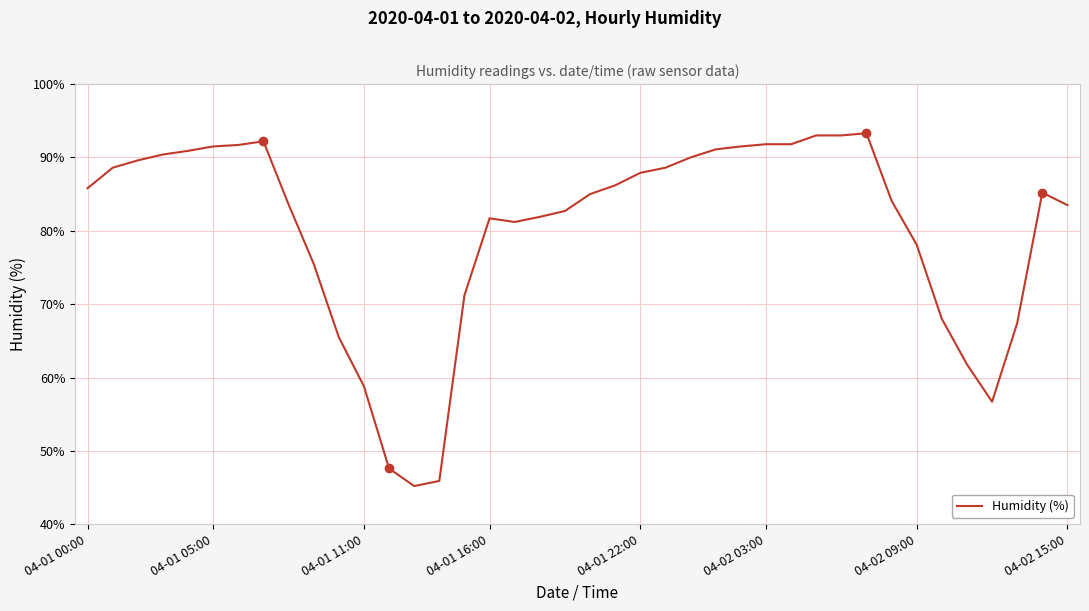

What is the minimum value shown in the chart?

45.2